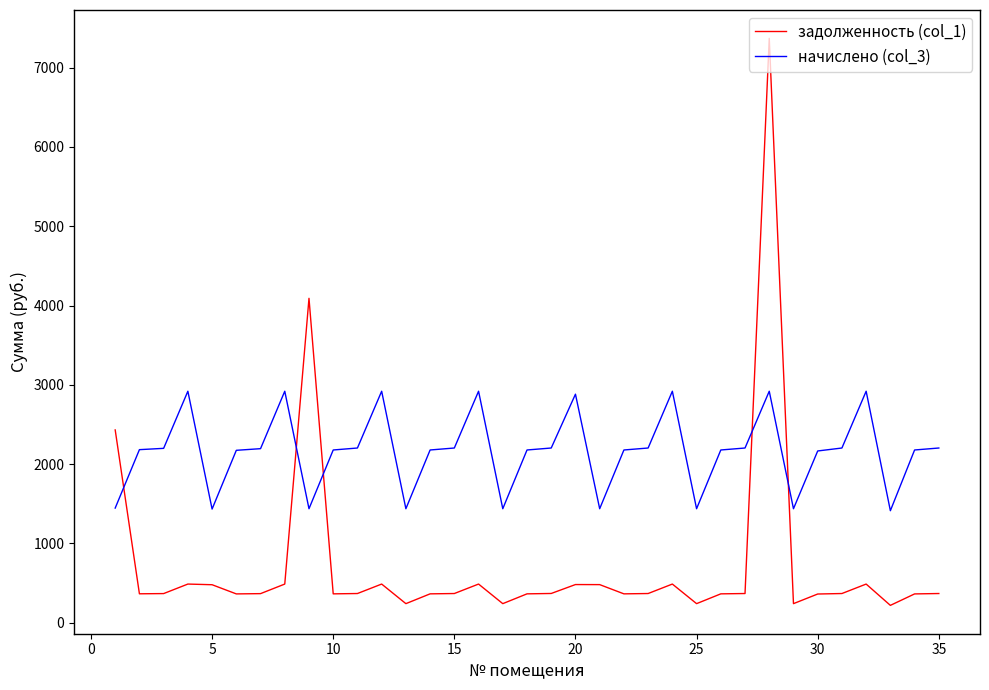

True or false: задолженность (col_1) and начислено (col_3) intersect in this chart.

True